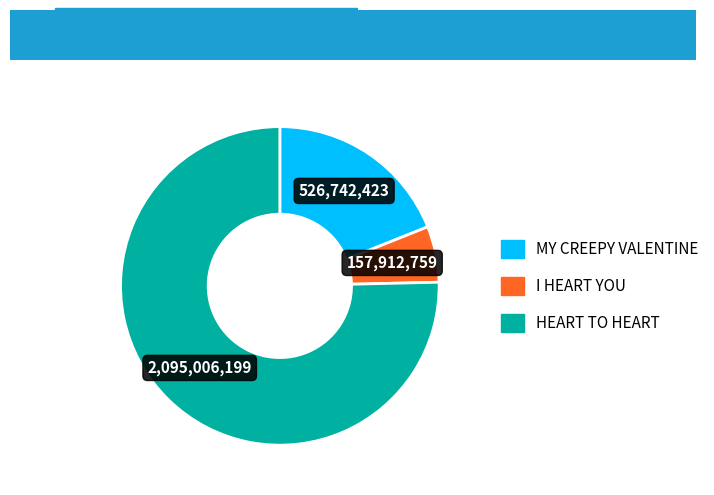

Is there a majority slice in this chart?

Yes